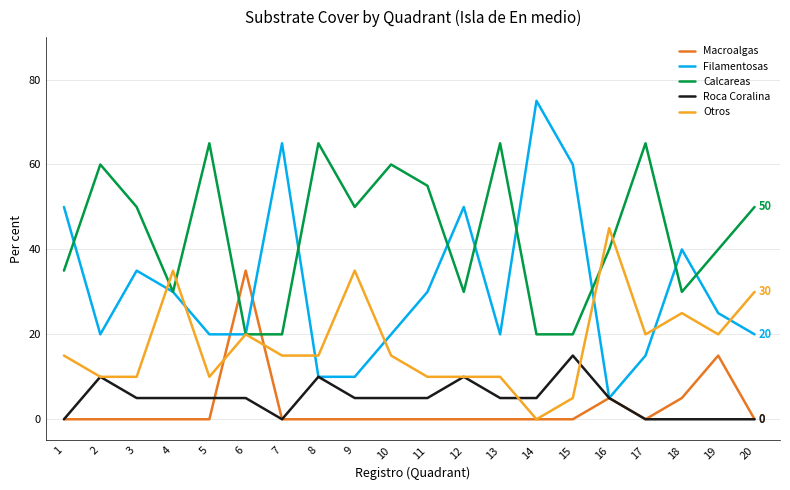

Which series has the largest range (max minus min)?

Filamentosas